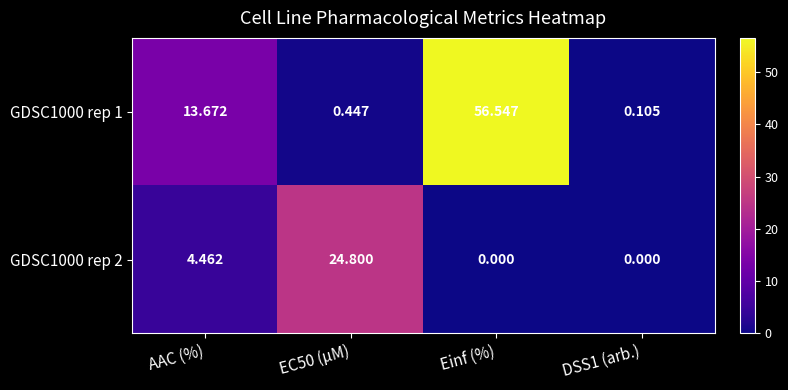

Which label corresponds to the largest value in the chart?

Einf (%)